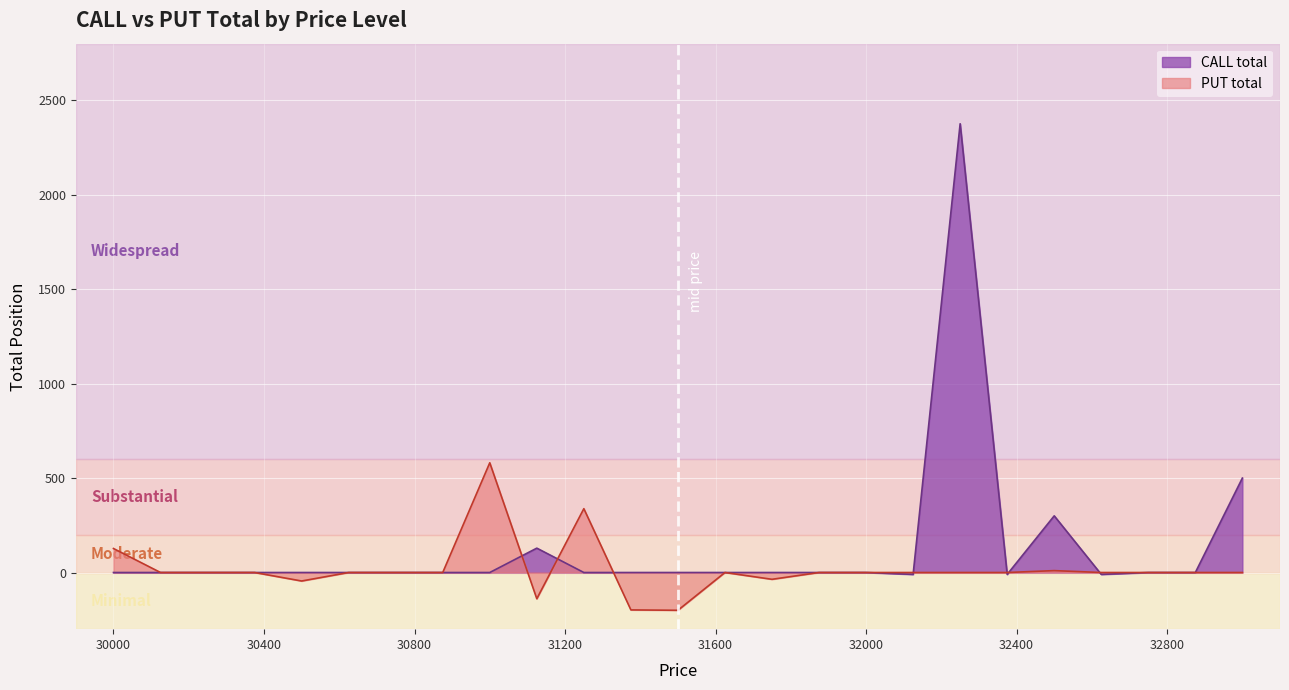

What is the difference between the CALL total values at 30000 and 32500?

300